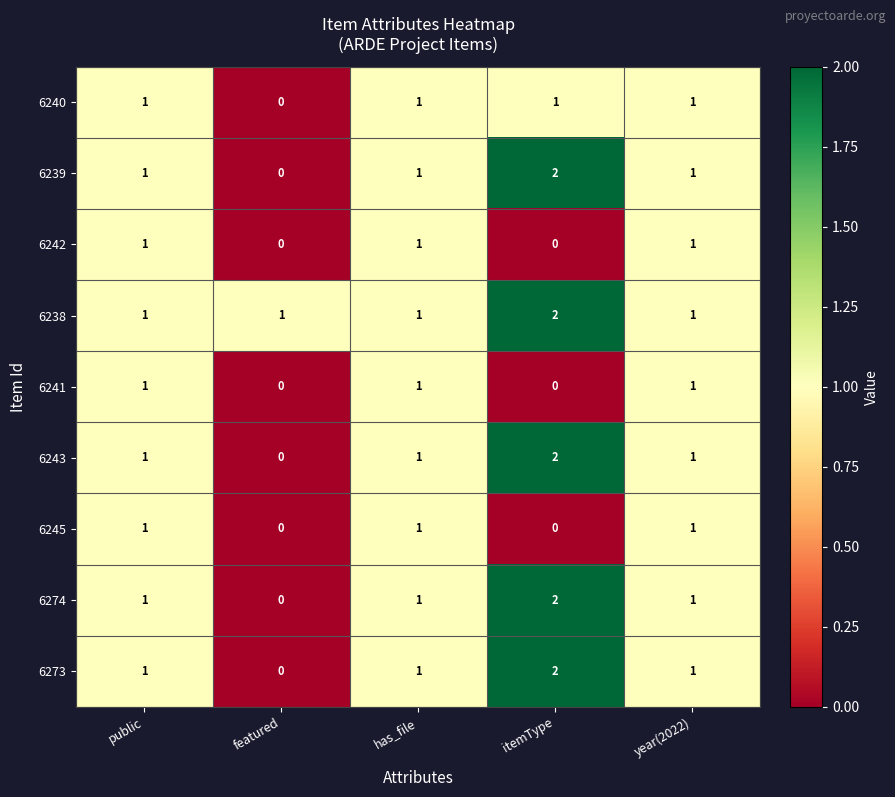

Is it true that 6239 equals 3 at itemType?

False